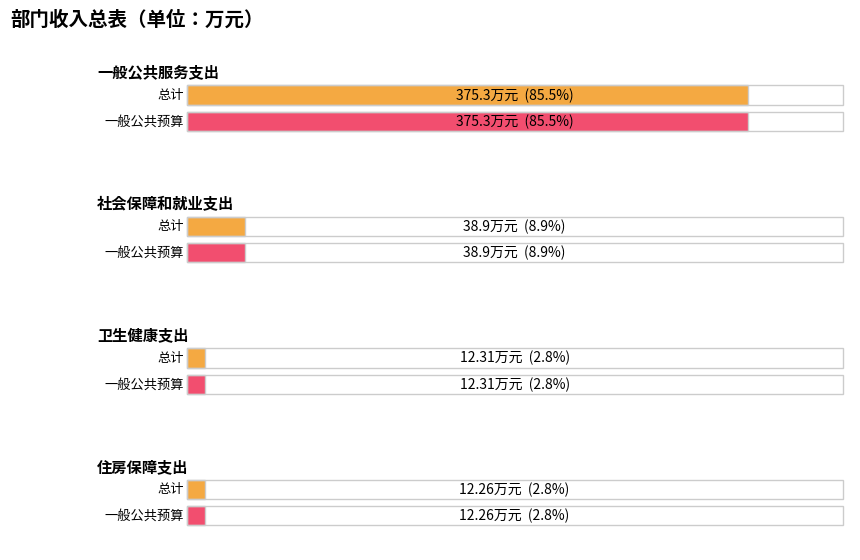

Reading left to right, list all the values displayed in this chart.

总计: 一般公共服务支出=375.3	社会保障和就业支出=38.9	卫生健康支出=12.3	住房保障支出=12.3
一般公共预算拨款收入: 一般公共服务支出=375.3	社会保障和就业支出=38.9	卫生健康支出=12.3	住房保障支出=12.3